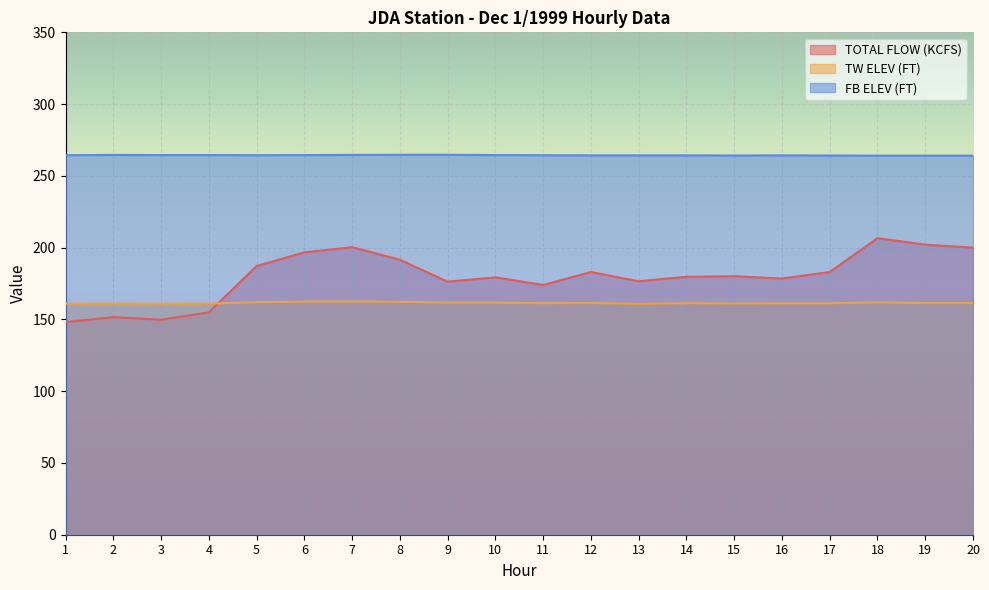

Rank the series at 16 from lowest to highest value.

TW ELEV (FT), TOTAL FLOW (KCFS), FB ELEV (FT)